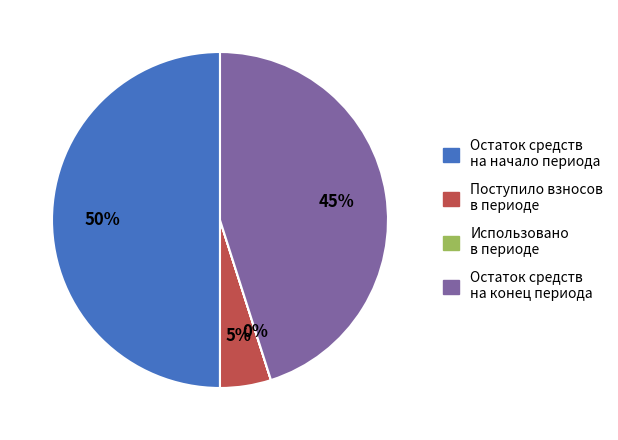

To the nearest percent, what is the difference between the largest and smallest slice percentages?

50%